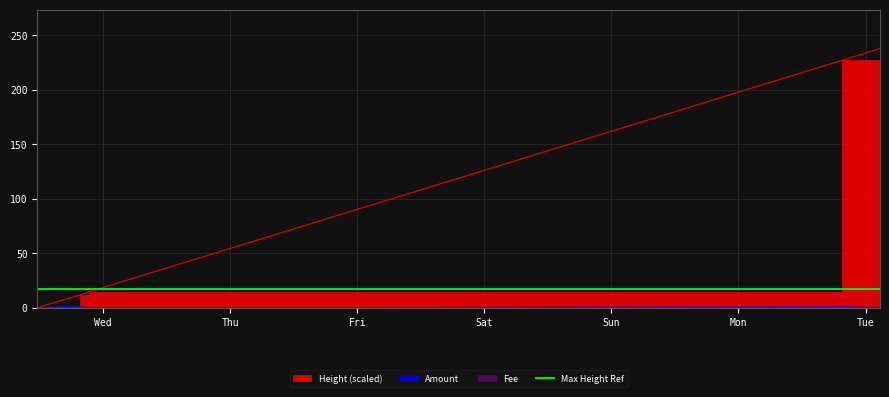

What position from the right is 2017-06-13 21:25:21?

3